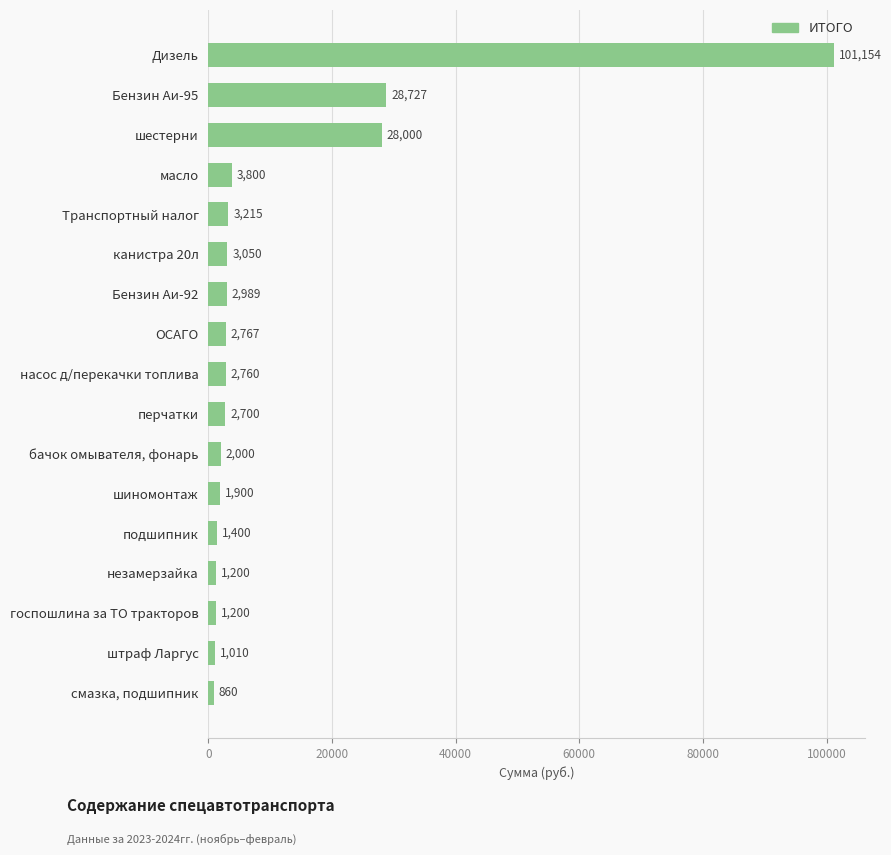

How many bars are there in total?

17